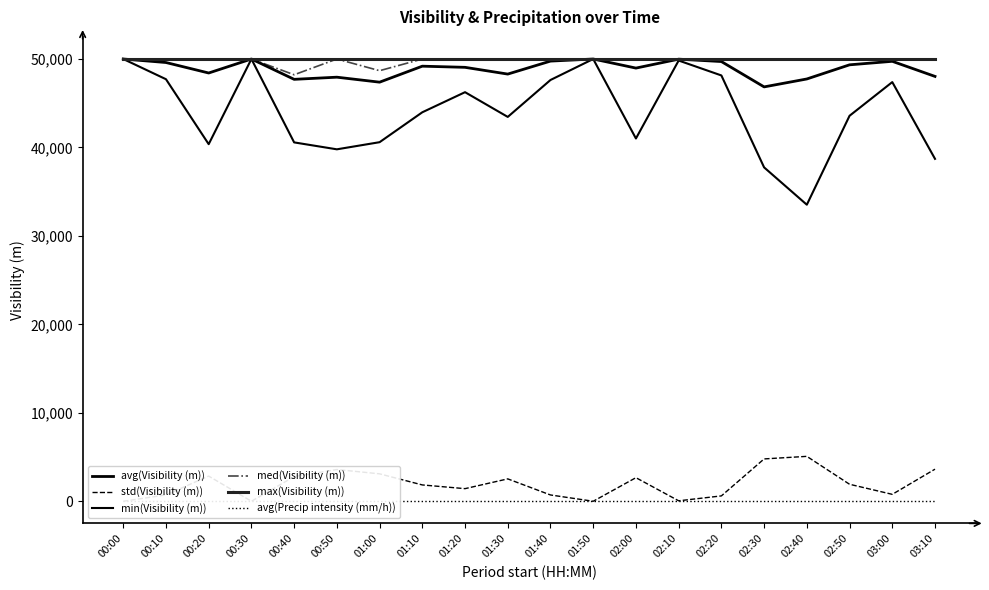

At how many categories does at least one series exceed 35871?

20